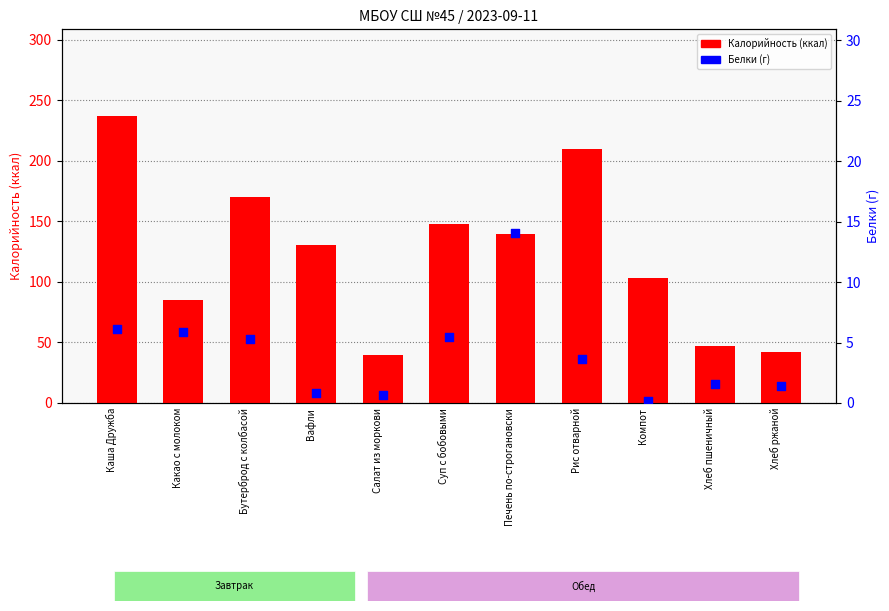

Which series reaches the minimum Y coordinate?

Белки (г)